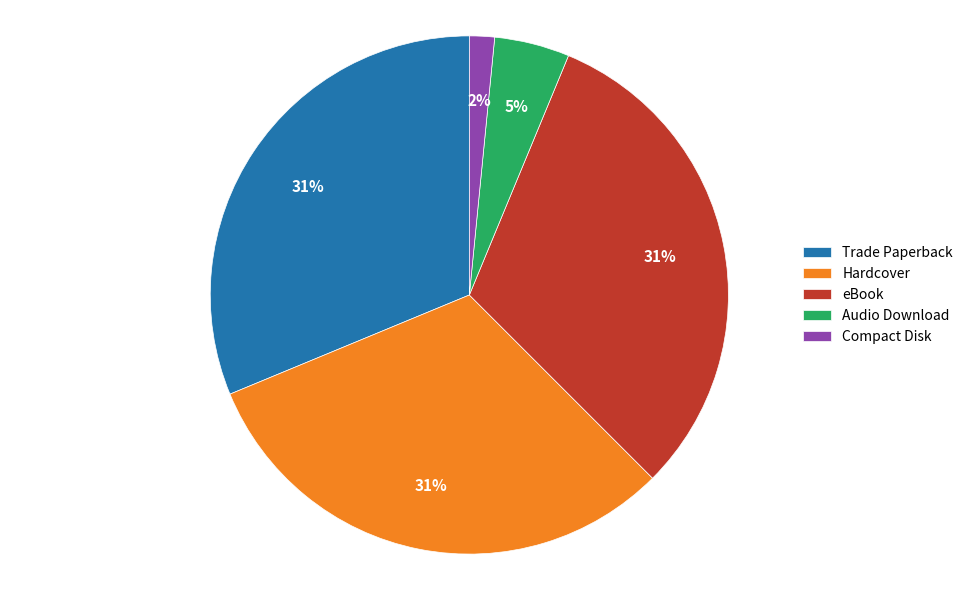

To the nearest percent, what percentage of the pie is Compact Disk?

2%